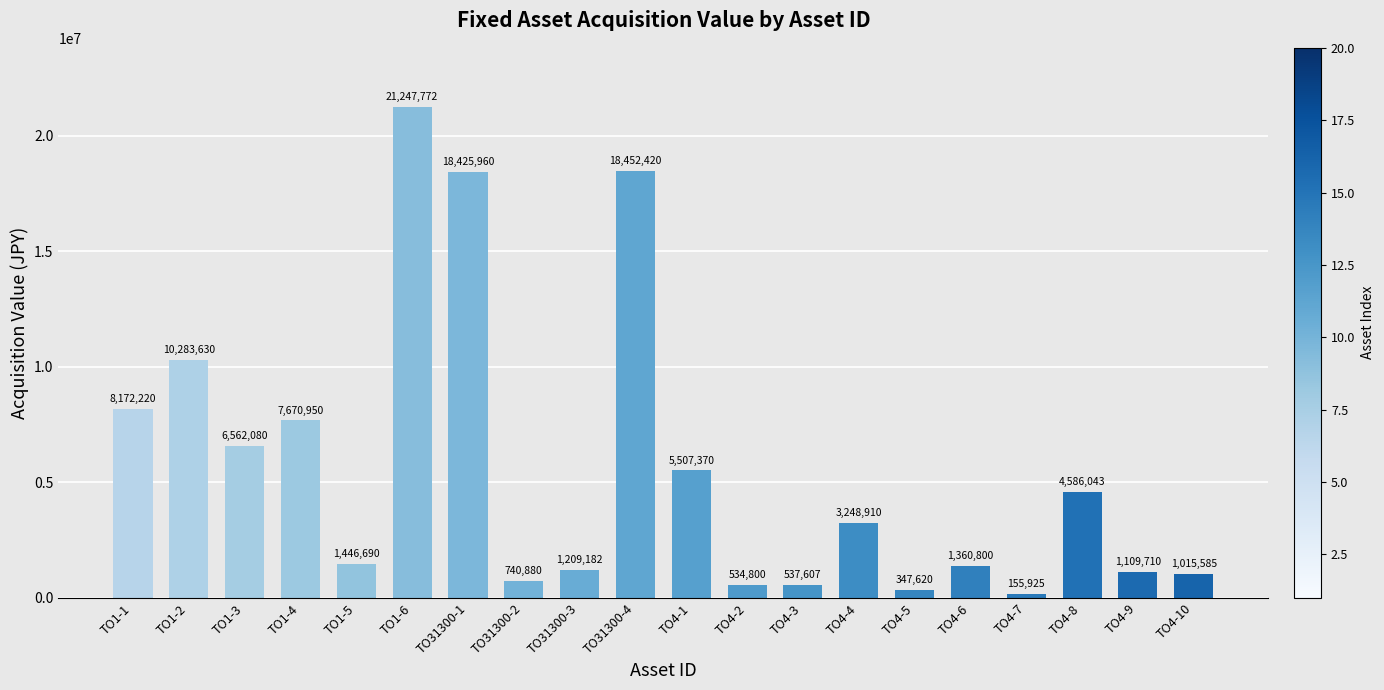

What value does the data have at TO4-8?

4586043